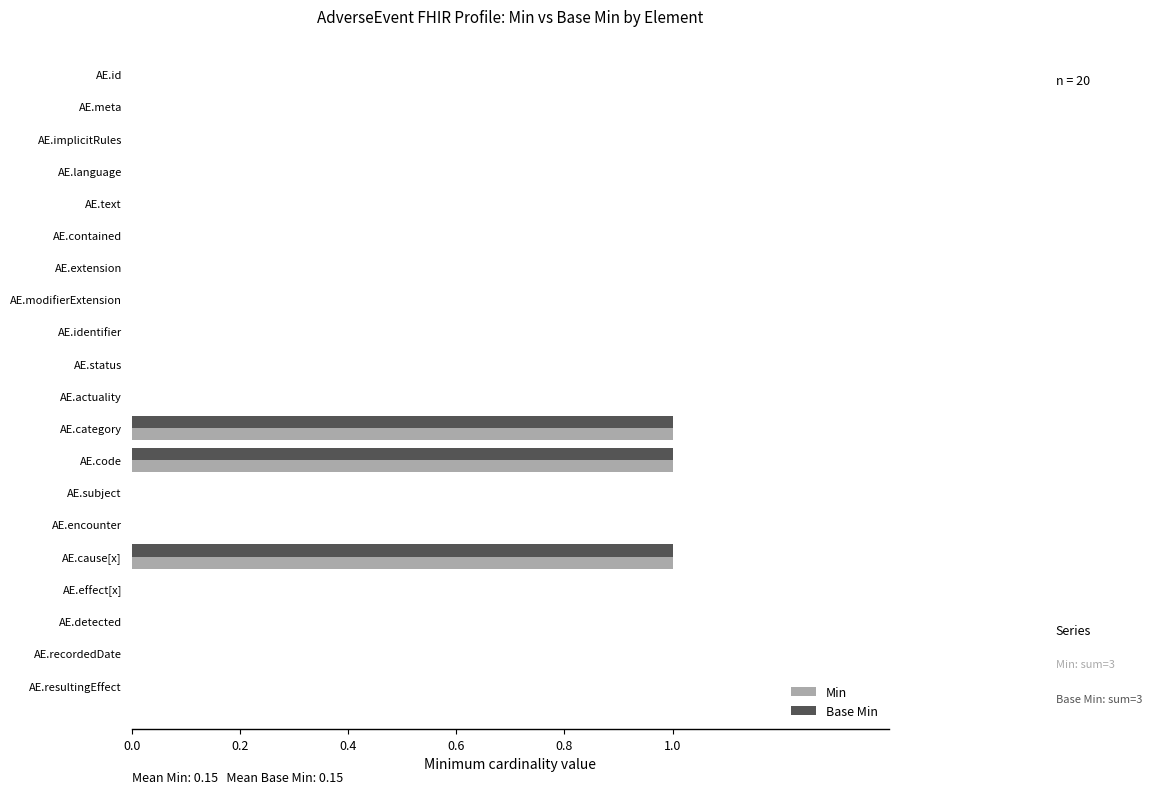

What are all the series names shown in the legend?

Min, Base Min